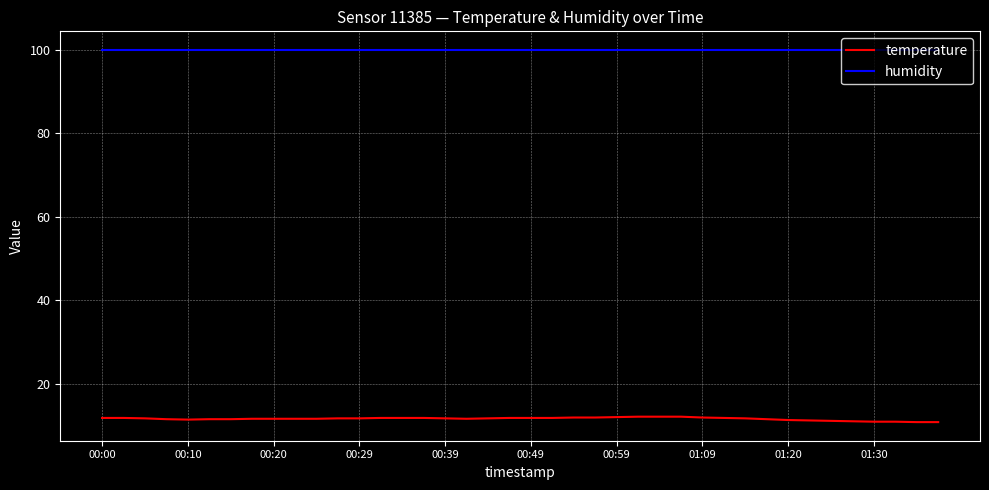

True or false: temperature and humidity cross at least once.

False